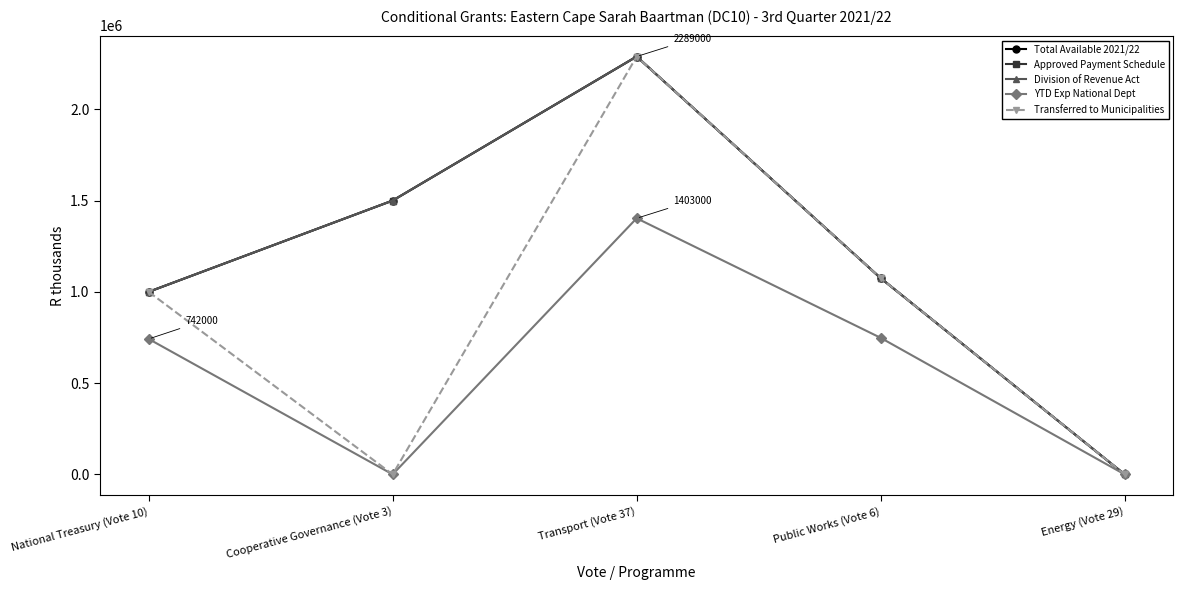

Does the chart have visible grid lines?

No